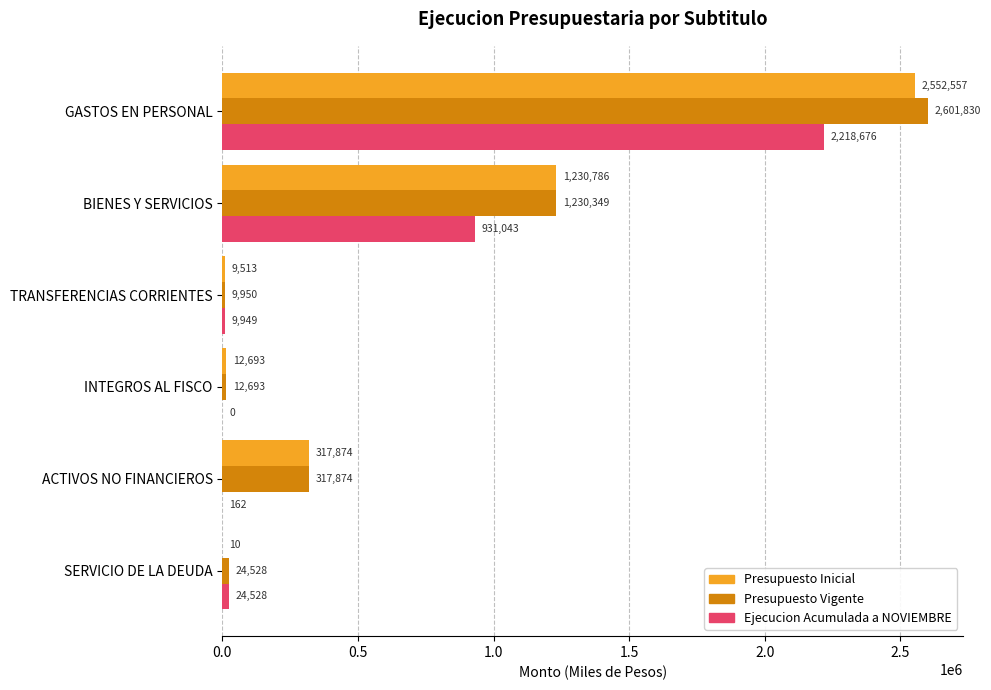

Which series has the largest total across all categories?

Presupuesto Vigente